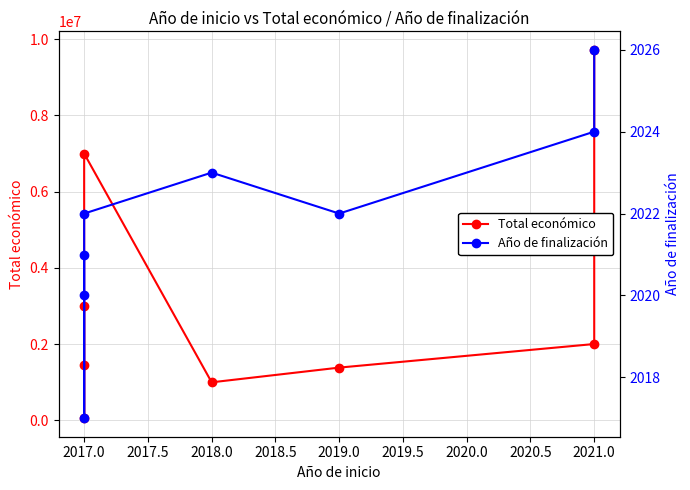

How many interior local peaks does the Año de finalización series have?

1